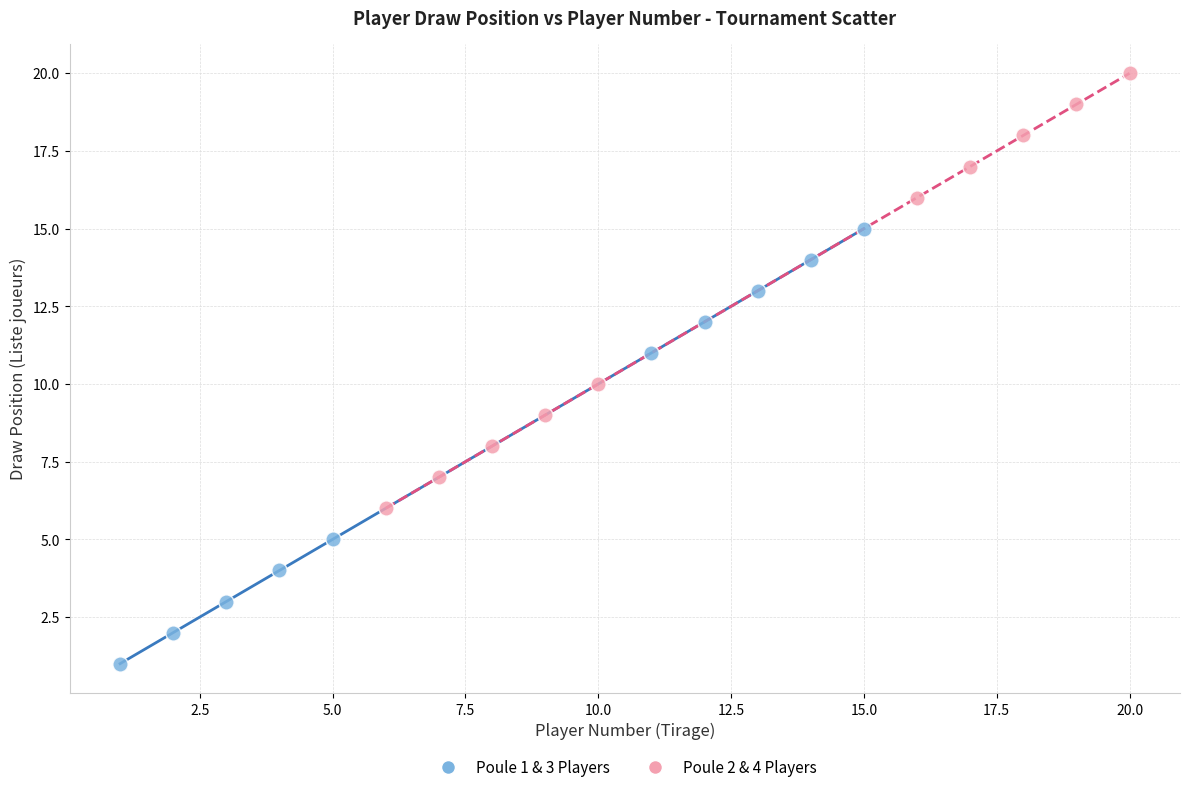

Which series contains the lowest Y value?

Poule 1 & 3 Players